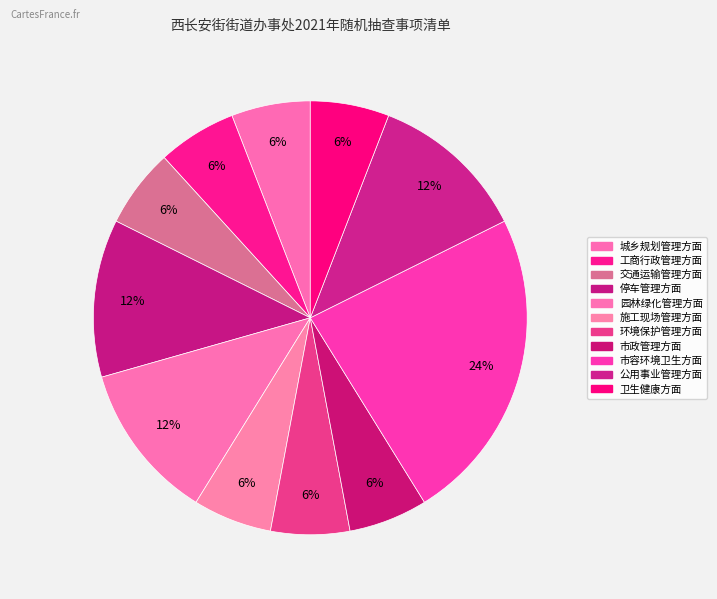

Is 停车管理方面 the majority of the pie?

No